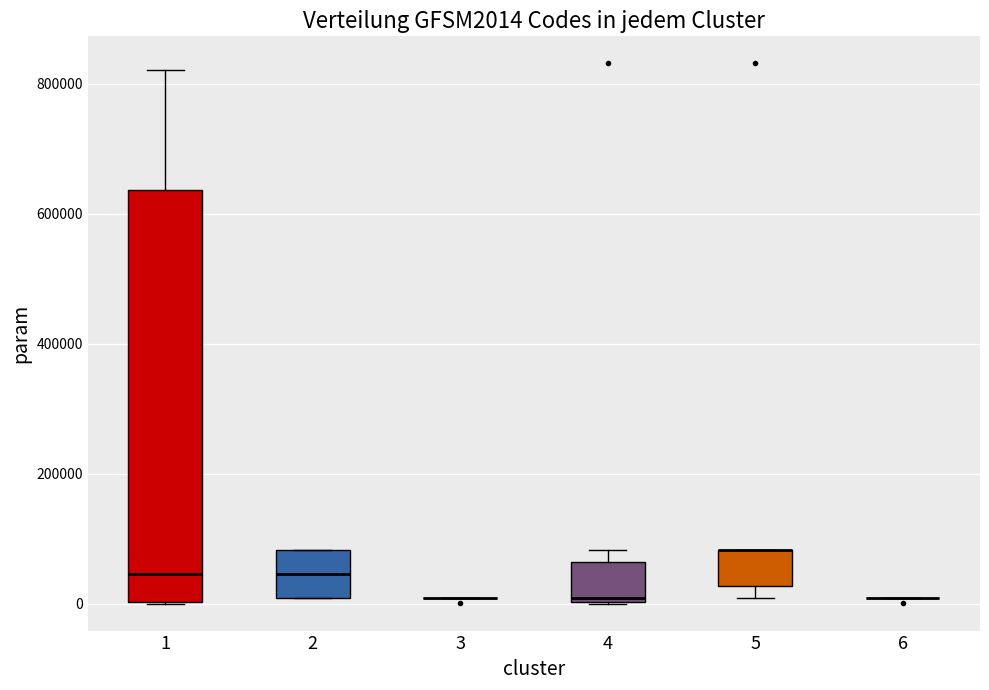

Reading left to right, transcribe this box plot: for each box, give where its median line is, the range the box spans, and where its two whiskers end, as read against the y-axis. The values are not printed on the chart, so give them approximately, as read against the axis.

1: median 40000, box 0 to 640000, whiskers 0 to 820000
2: median 40000, box 0 to 80000, whiskers 0 to 80000
3: box collapsed to a line at 0, whiskers 0 to 0
4: median 0, box 0 to 60000, whiskers 0 to 80000
5: median 80000 (drawn on the box's upper edge), box 20000 to 80000, whiskers 0 to 80000
6: box collapsed to a line at 0, whiskers 0 to 0